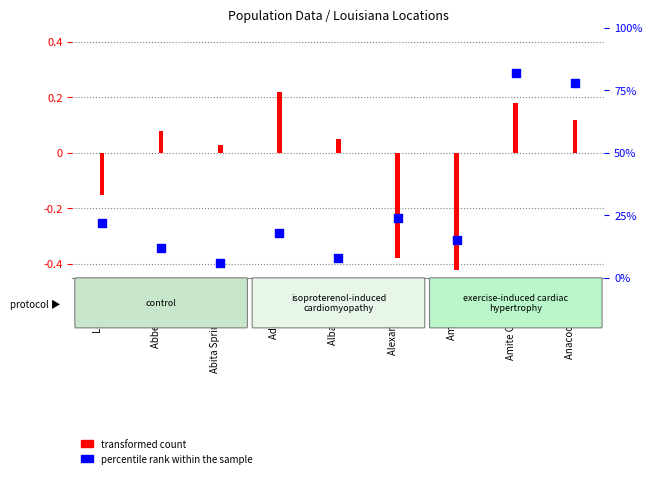

Which has a higher value, Alexandria city or Louisiana?

Alexandria city